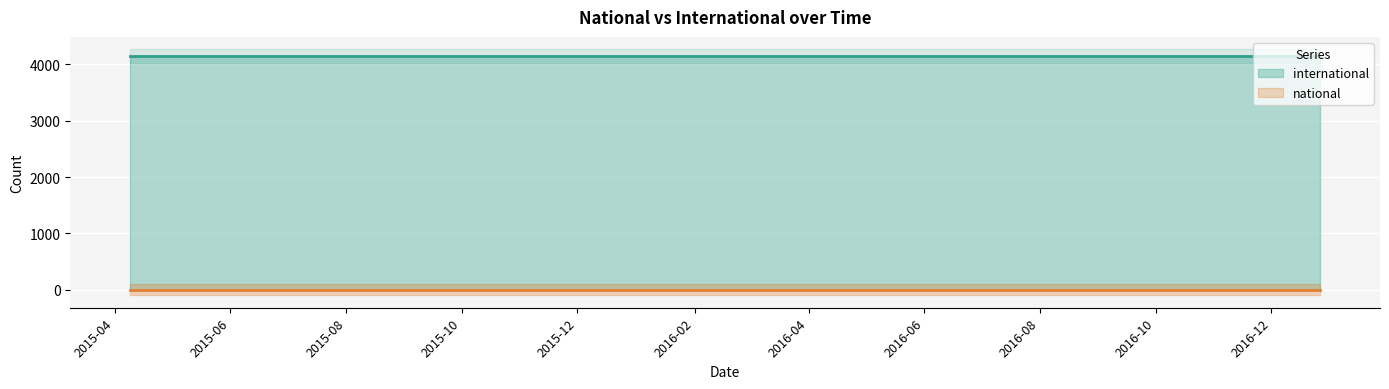

Which series has the largest range (max minus min)?

national